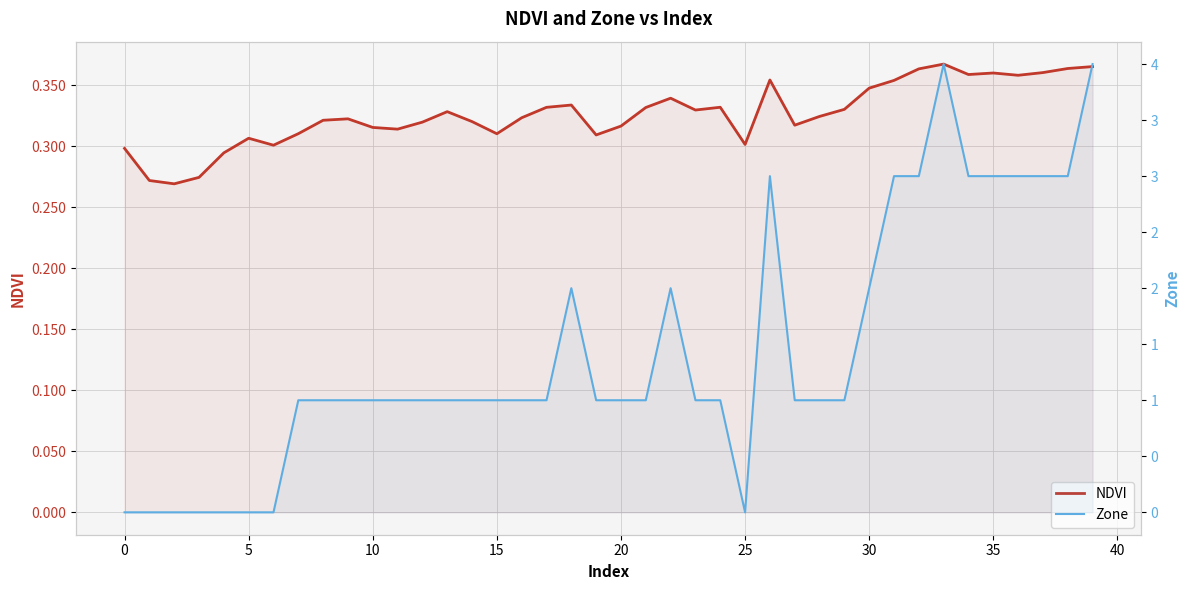

What is the highest value of the Zone series?

4.0